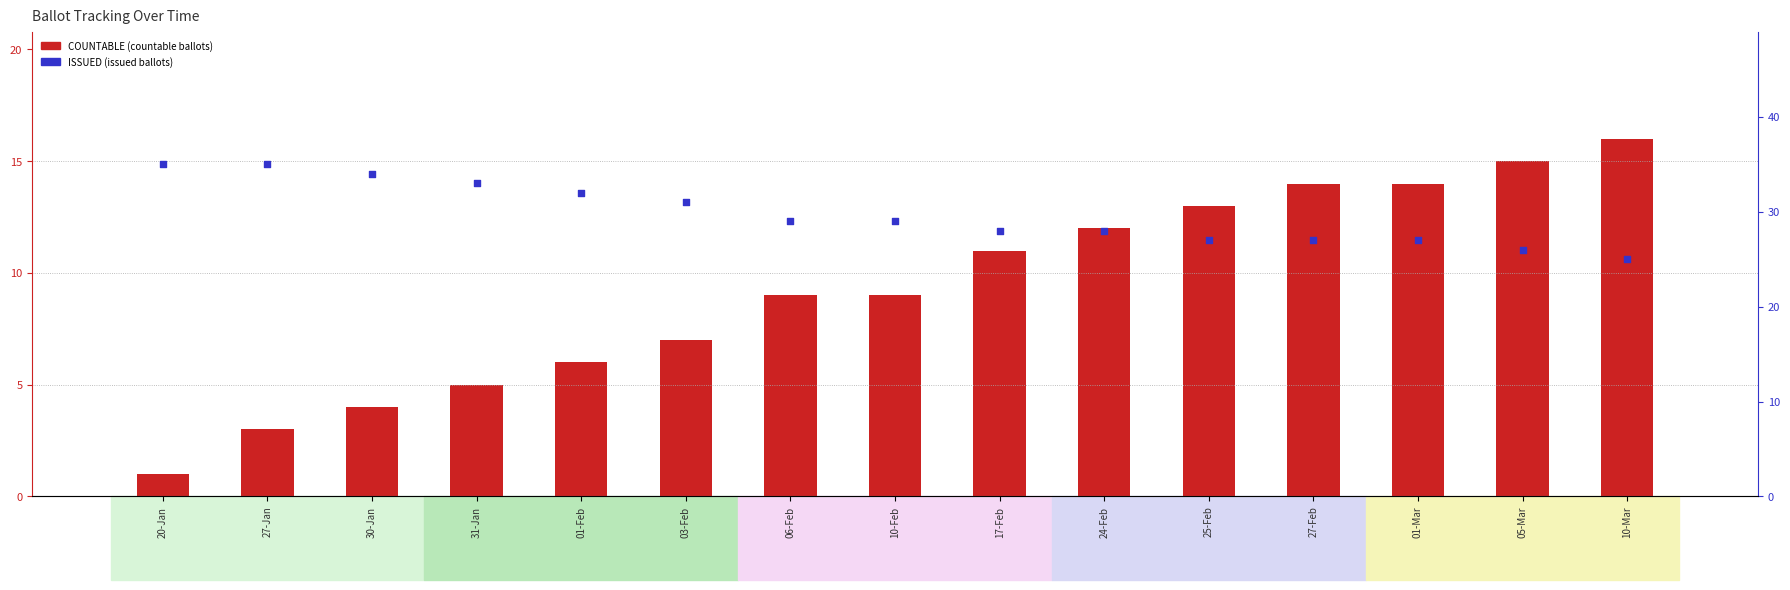

Is the value of COUNTABLE (countable ballots) at 10-Feb greater than the value of ISSUED (issued ballots) at 01-Feb?

No